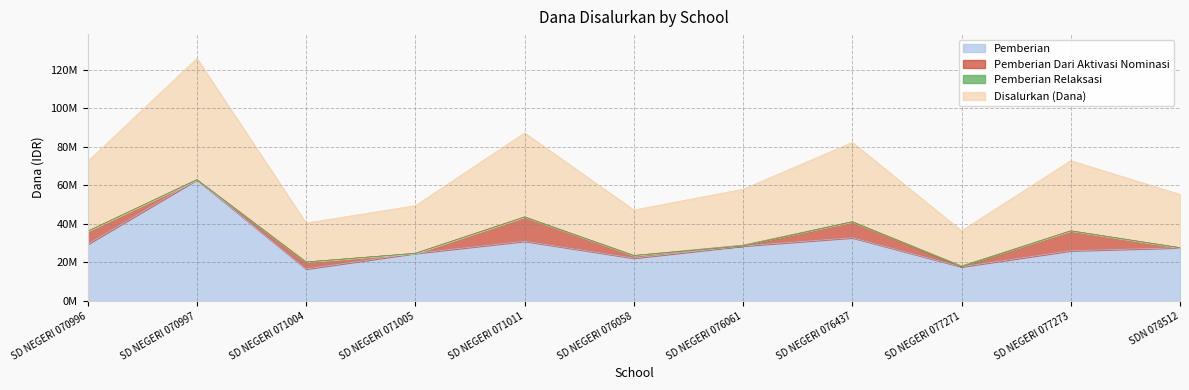

At which label does Pemberian reach its minimum?

SD NEGERI 071004